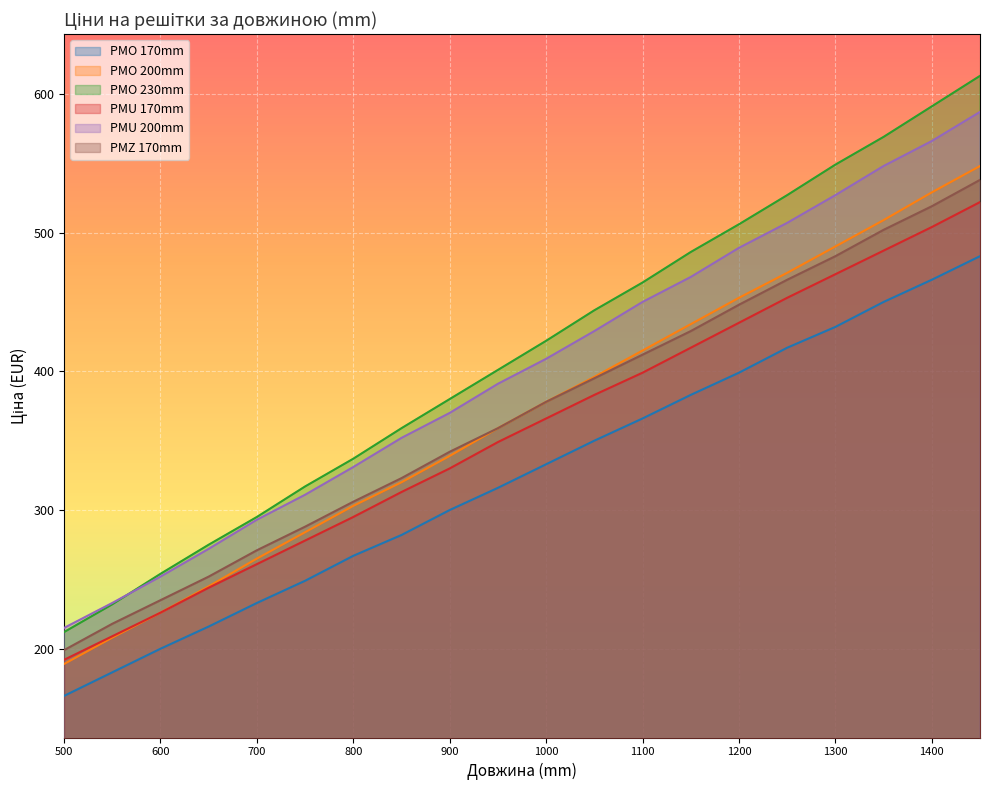

True or false: PMU 170mm has more than 1 points higher than both neighbors.

False